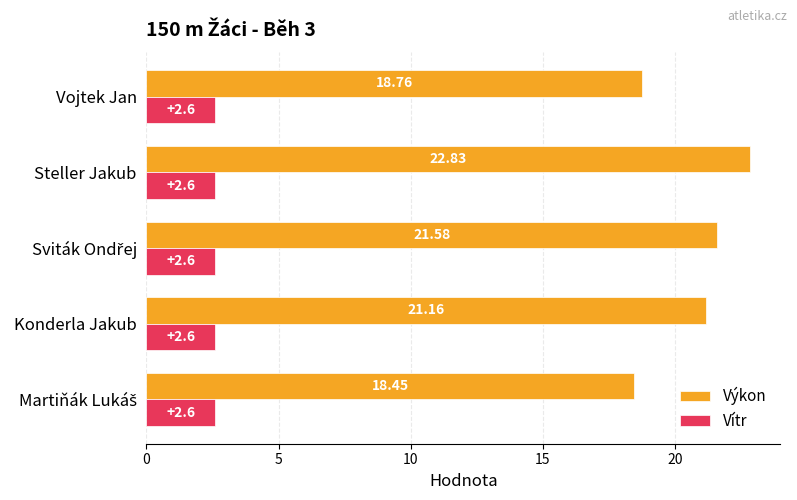

What is the total value across all series at Steller Jakub?

25.4